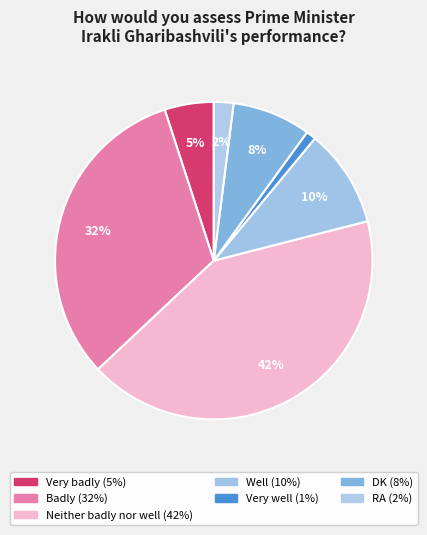

Approximately how many times larger is the value at Very badly compared to Well?

0.5